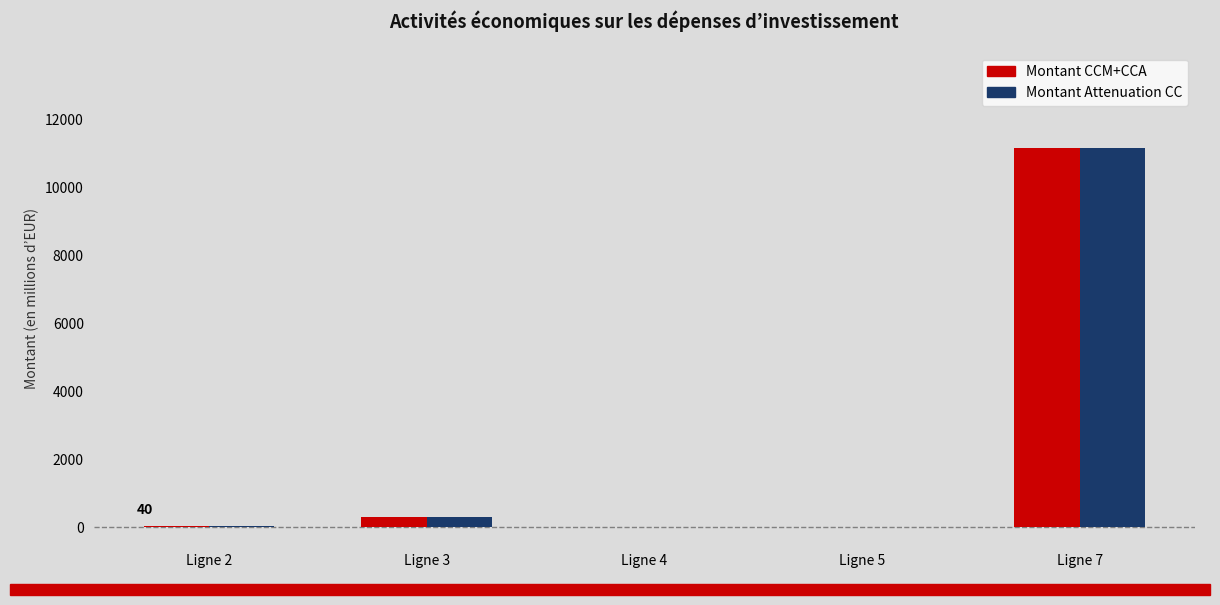

At which category is the sum across all series the highest?

Ligne 7